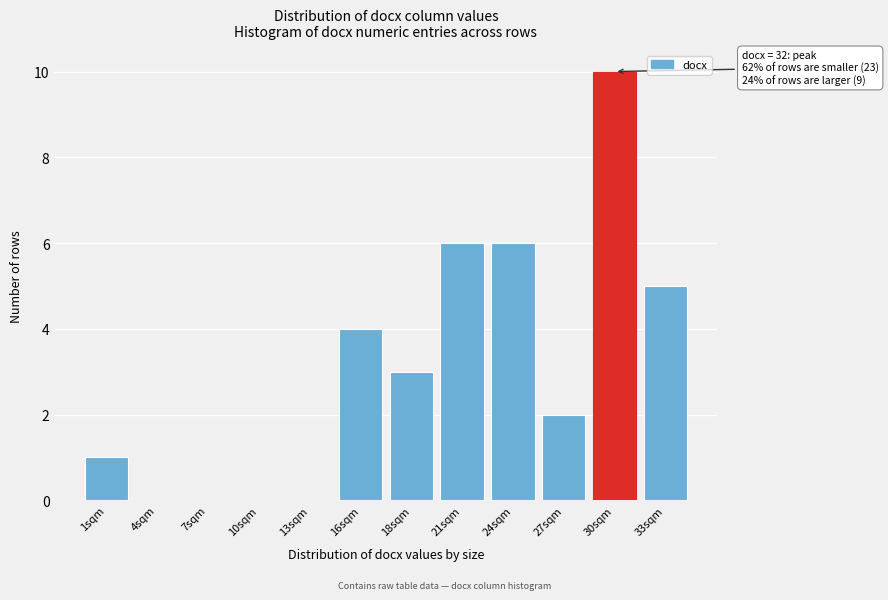

Reading right to left, extract all data points from this chart.

33sqm=5	30sqm=10	27sqm=2	24sqm=6	21sqm=6	18sqm=3	16sqm=4	13sqm=0	10sqm=0	7sqm=0	4sqm=0	1sqm=1